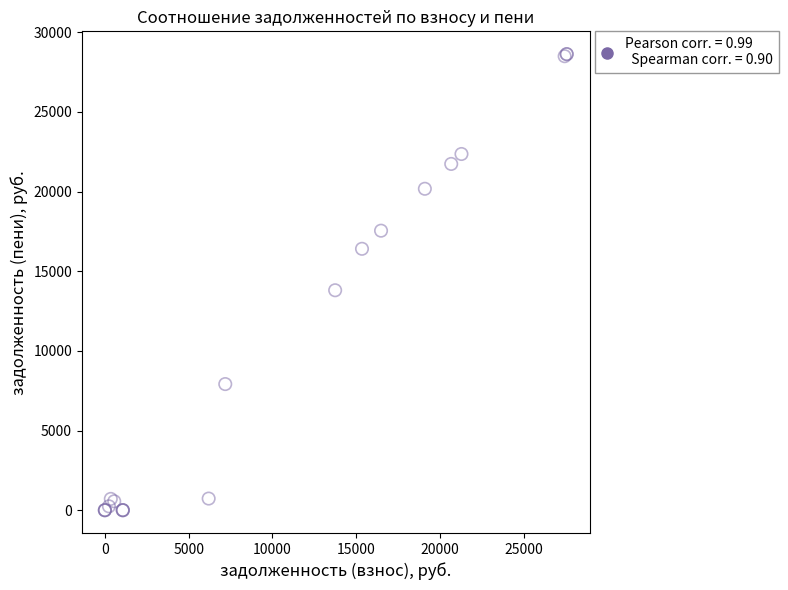

What Y value in the scatter plot is closest to 14316?

13808.2